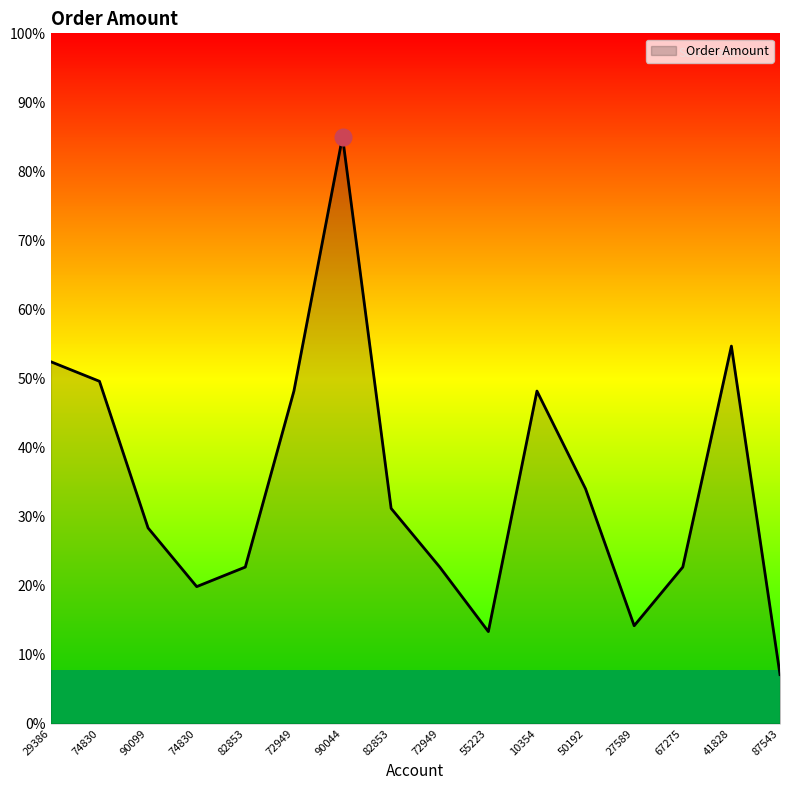

Which label corresponds to the smallest value in the chart?

87543